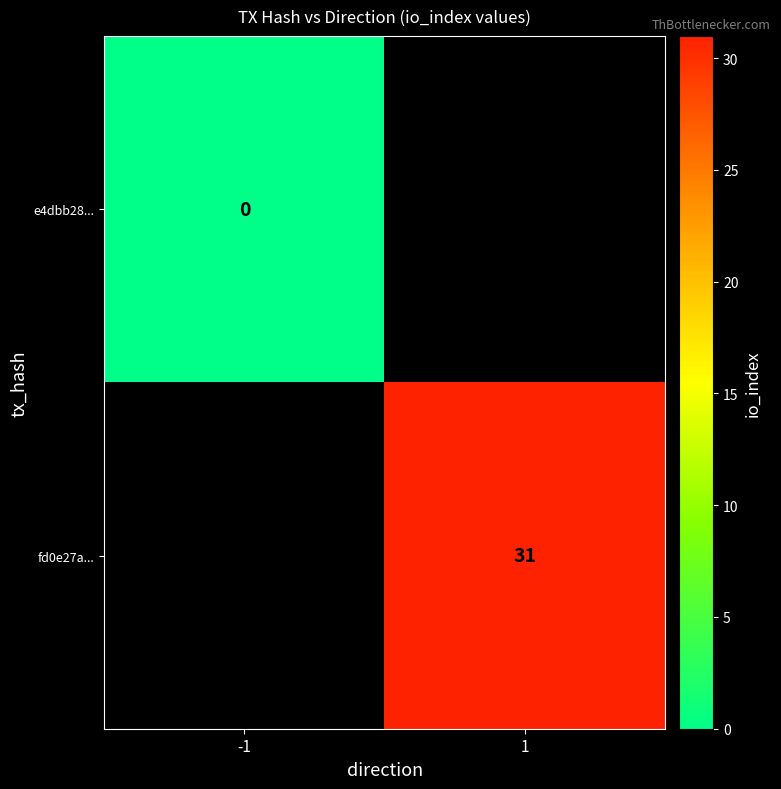

How many data points does each series have?

2